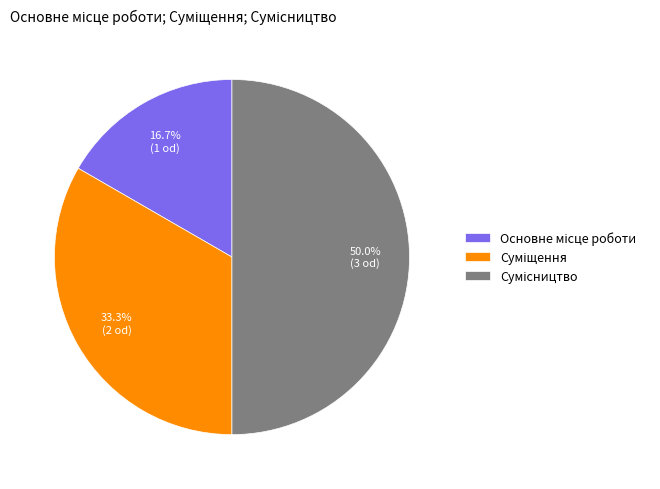

What is the change in value from Основне місце роботи to Сумісництво?

+2